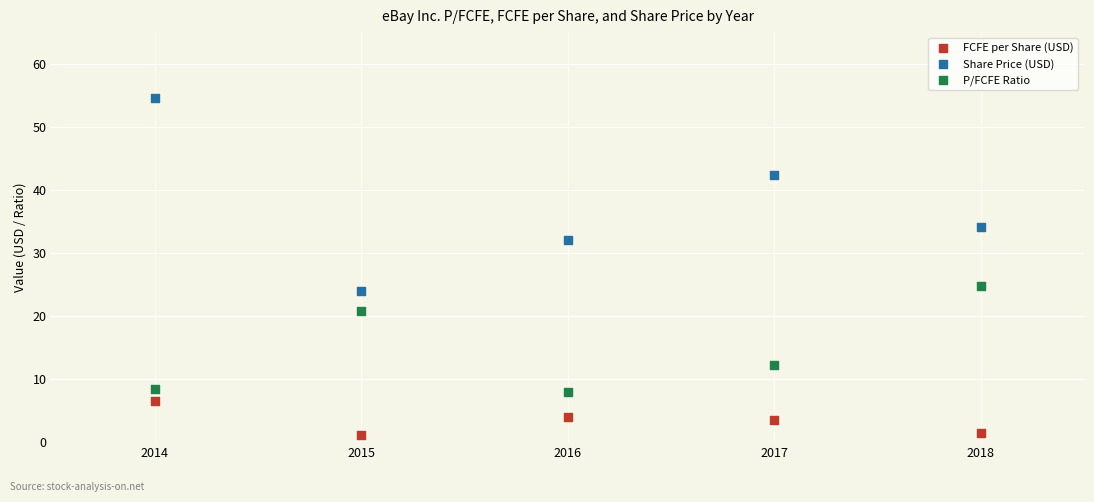

What are all the series names shown in the legend?

FCFE per Share (USD), Share Price (USD), P/FCFE Ratio